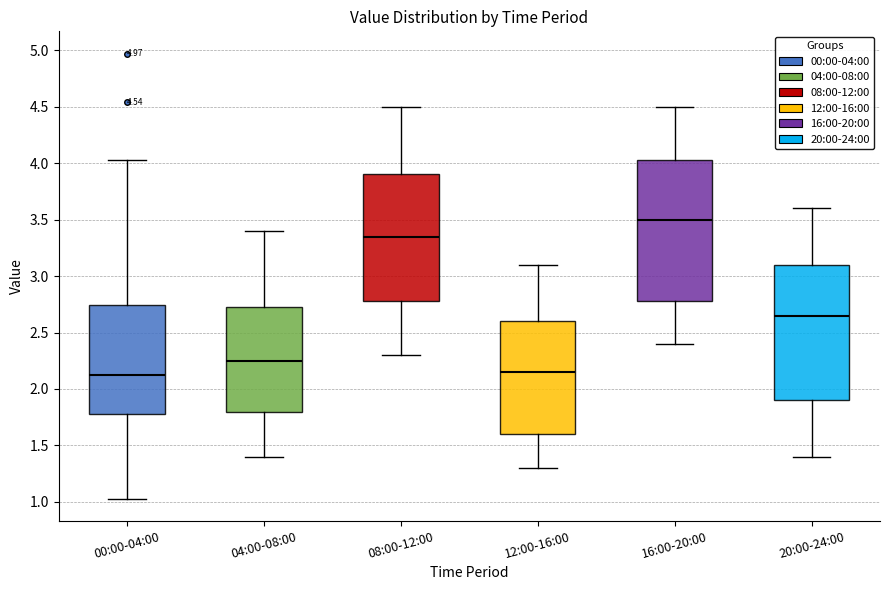

Comparing the boxes themselves (not the whiskers), which one is the tallest?

16:00-20:00